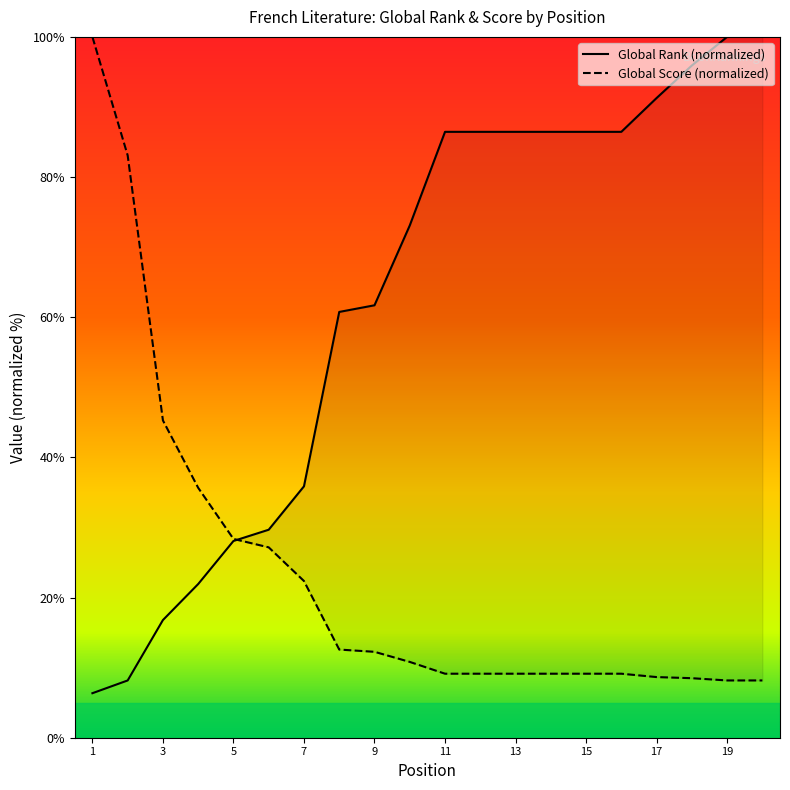

The value of Global Score at 17 is 13.8. True or false?

False